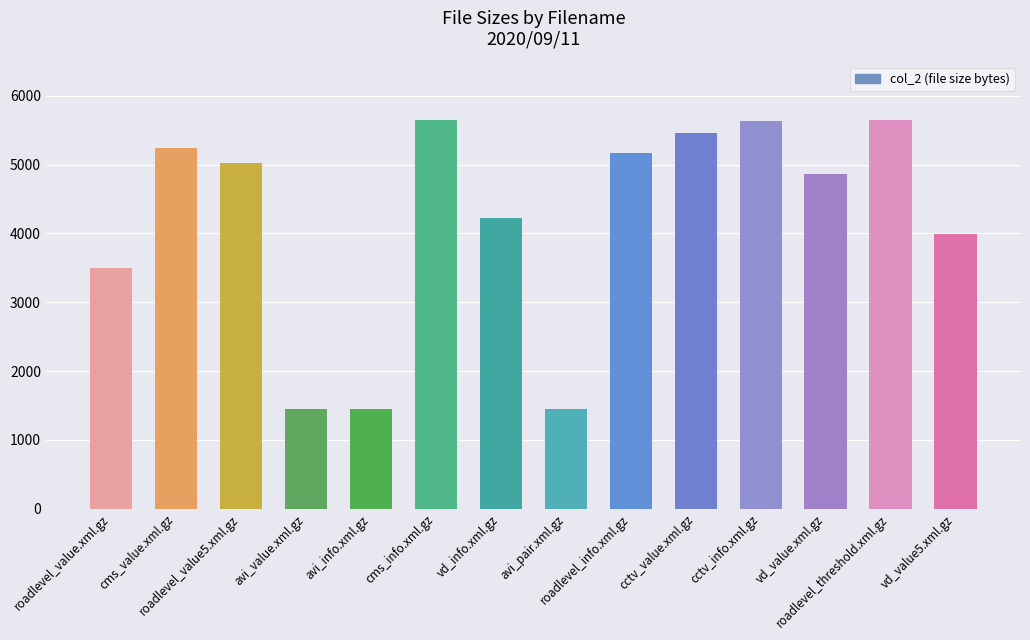

Between roadlevel_threshold.xml.gz and roadlevel_value5.xml.gz, which is larger?

roadlevel_threshold.xml.gz